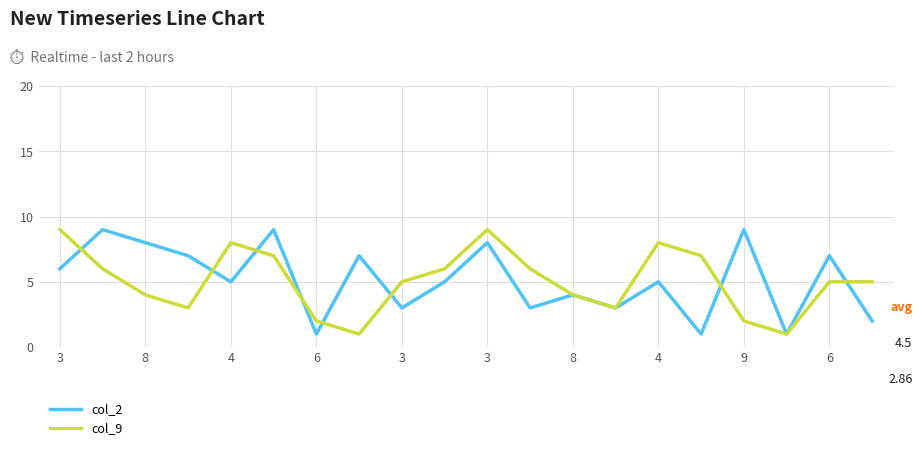

What is the label of the 17th point from the right?

6